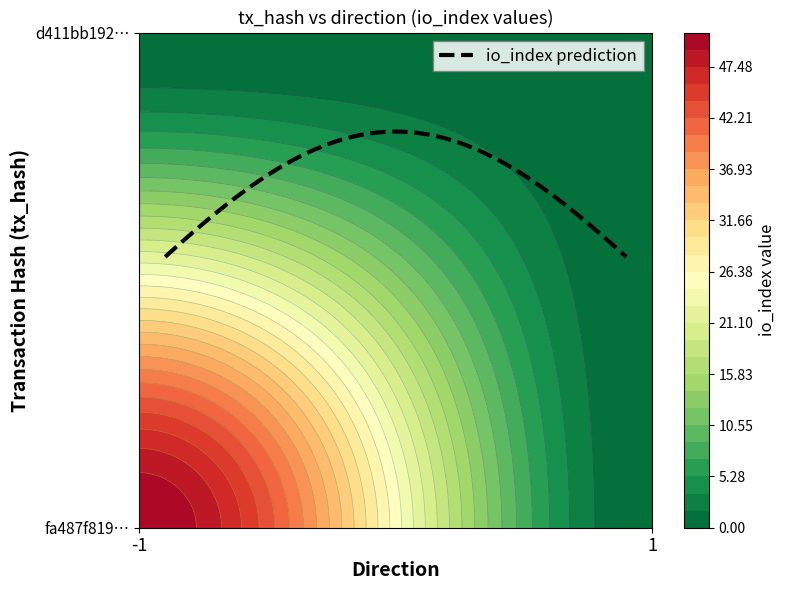

Reading left to right, transcribe all the data shown in this chart.

fa487f819973ba62c1cf6a79781c7570114b30f: 51	0
d411bb19280ad93509da23c1427f444e3cfc5a7: 0	0